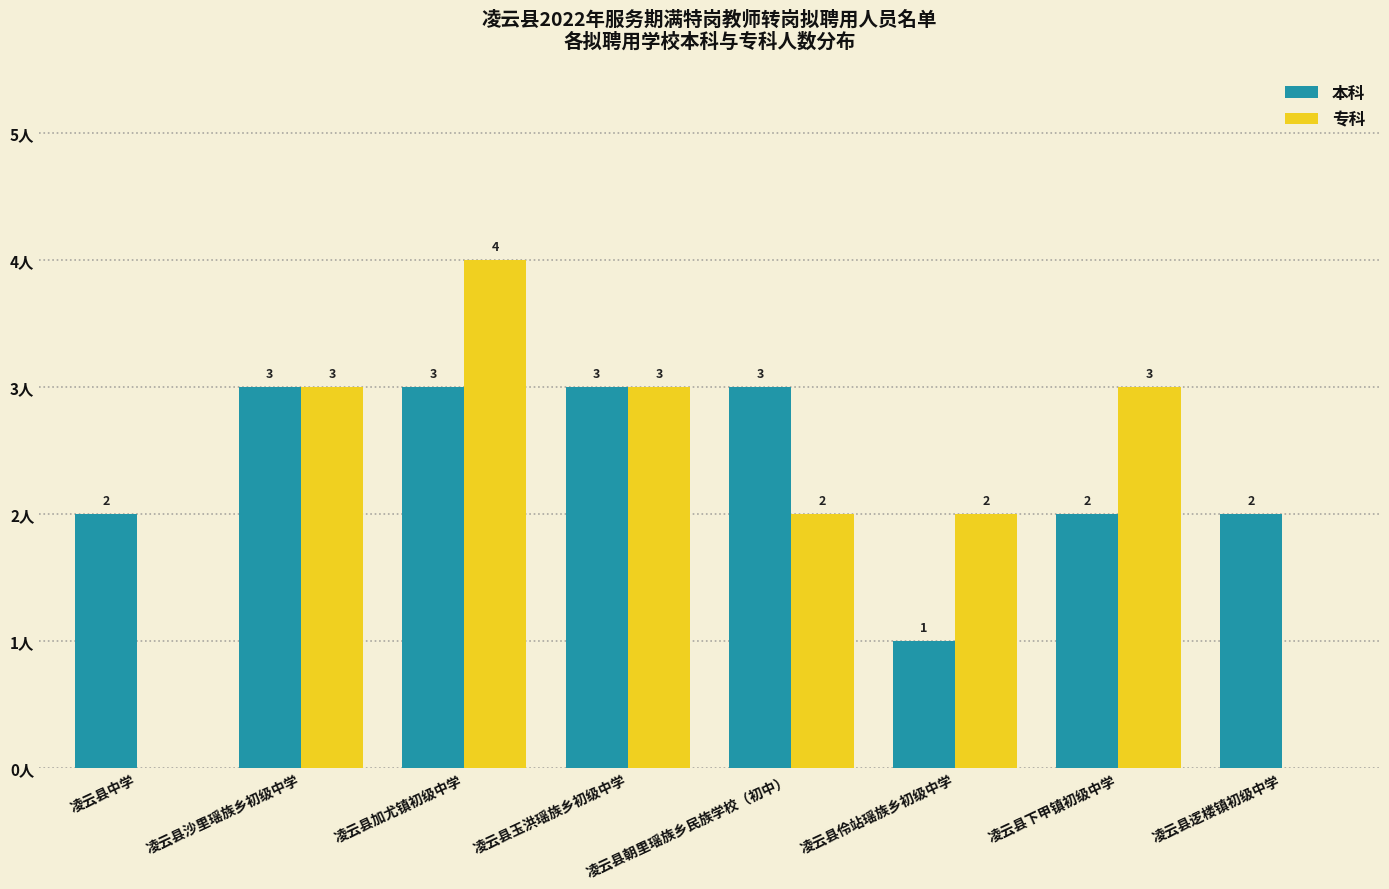

Which category has the highest value in the 专科 series?

凌云县加尤镇初级中学